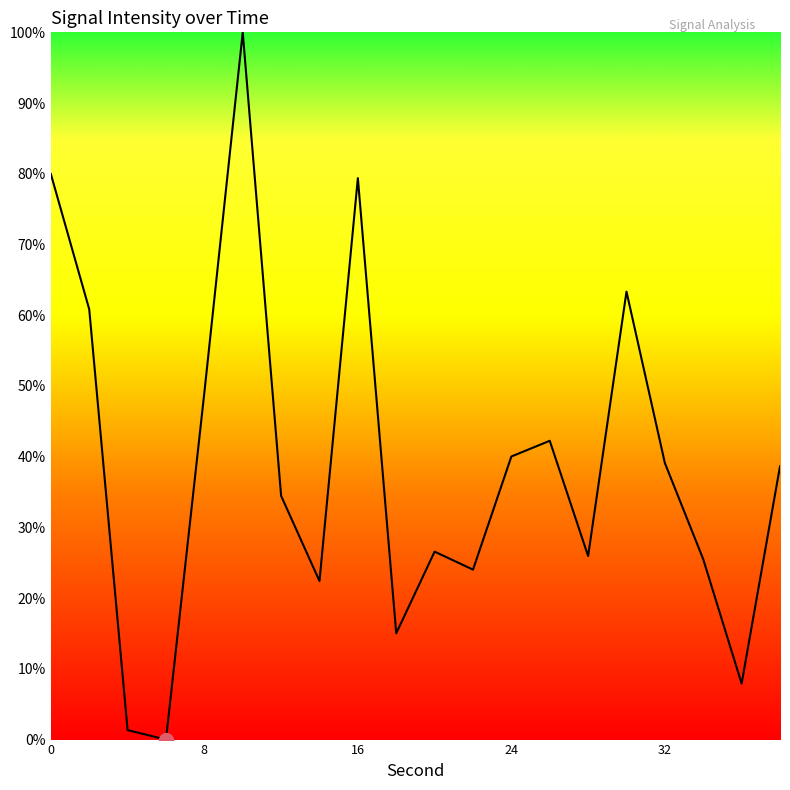

How many series are shown in this chart?

1